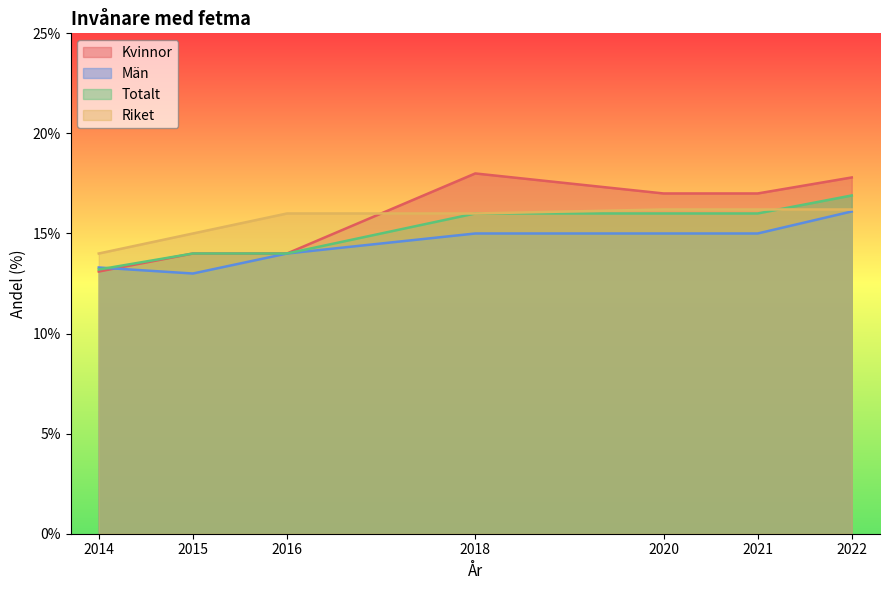

Reading left to right, list all the values displayed in this chart.

Kvinnor: 13.1	14.0	14.0	18.0	17.0	17.0	17.8
Män: 13.3	13.0	14.0	15.0	15.0	15.0	16.1
Totalt: 13.2	14.0	14.0	16.0	16.0	16.0	16.9
Riket: 14.0	15.0	16.0	16.0	16.2	16.2	16.2